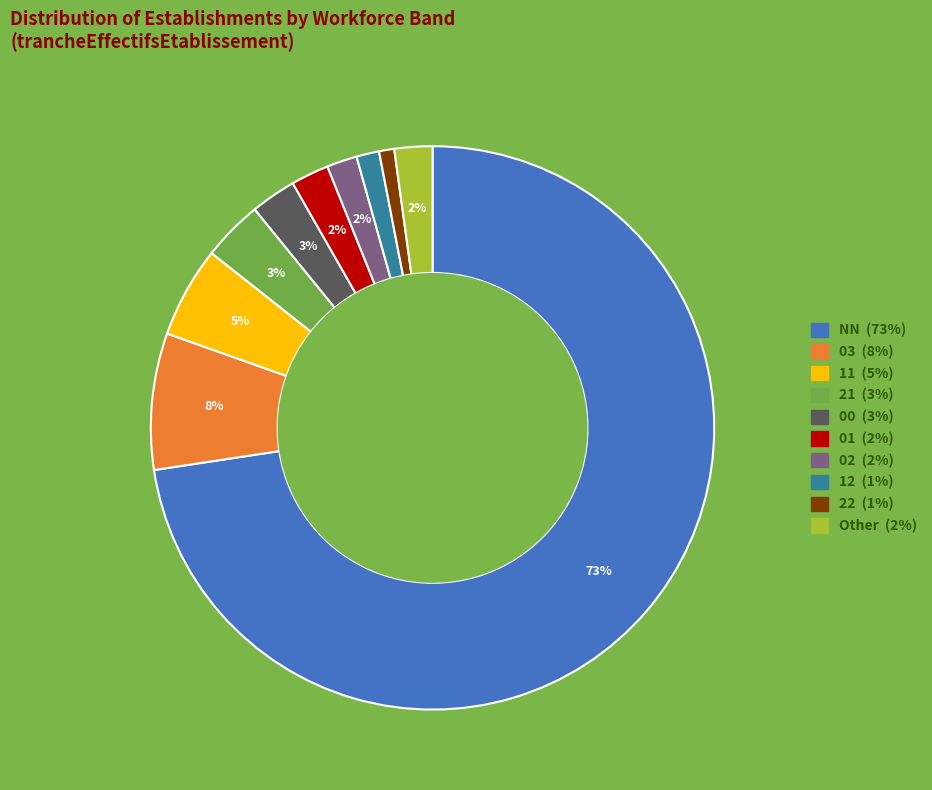

The 00 slice represents 3% of the pie. True or false?

True